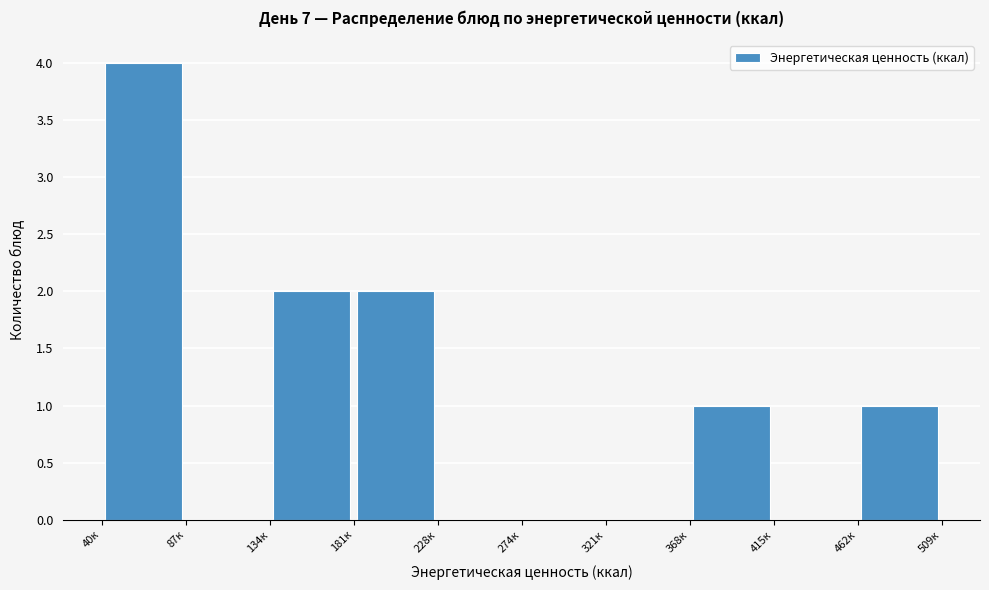

What is the height of the bar covering 135 to 180 on the x-axis? Neither the bar edges nor the heights are printed on the chart, so give them approximately, as read against the axes.

2